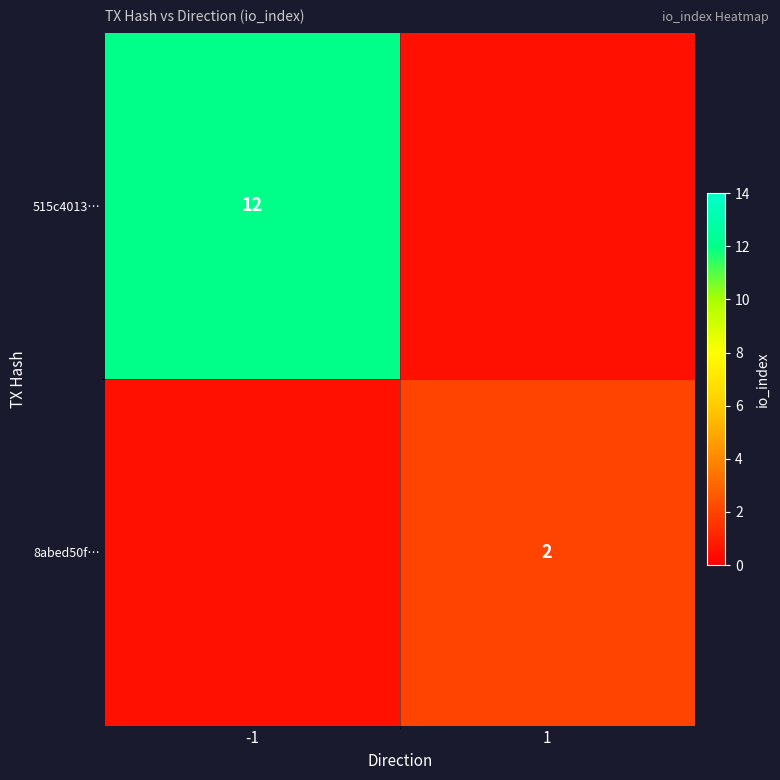

At how many categories does at least one series exceed 3?

1